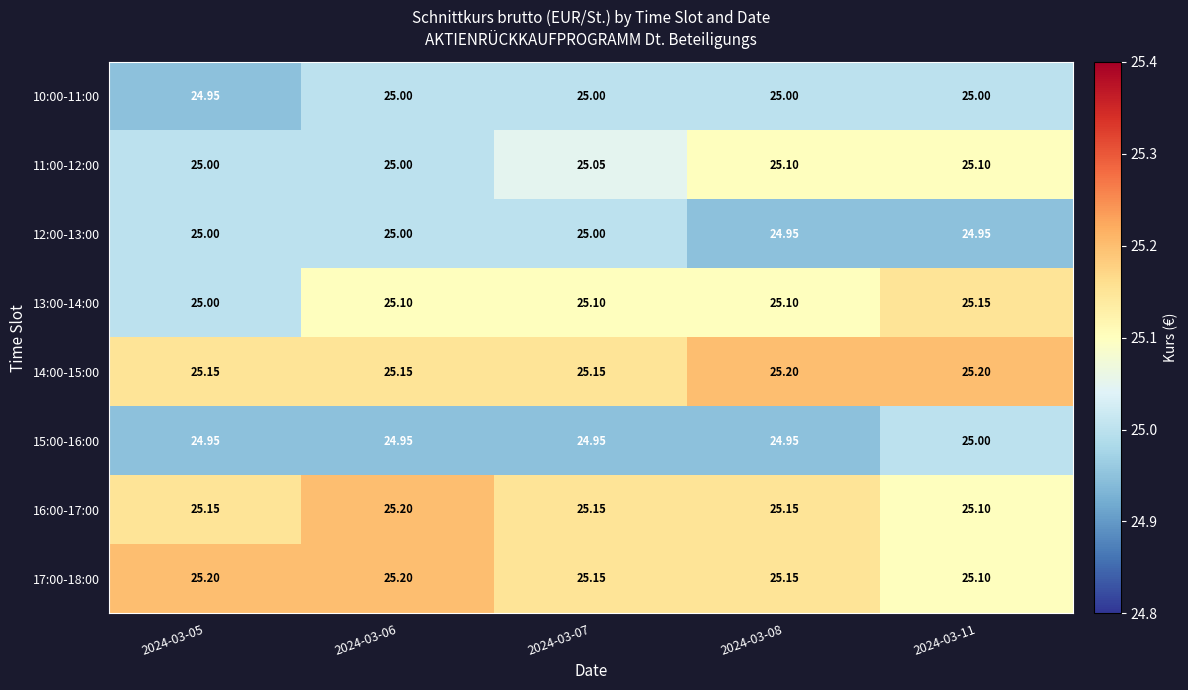

Is the value of 12:00-13:00 at 2024-03-11 greater than the value of 13:00-14:00 at 2024-03-06?

No